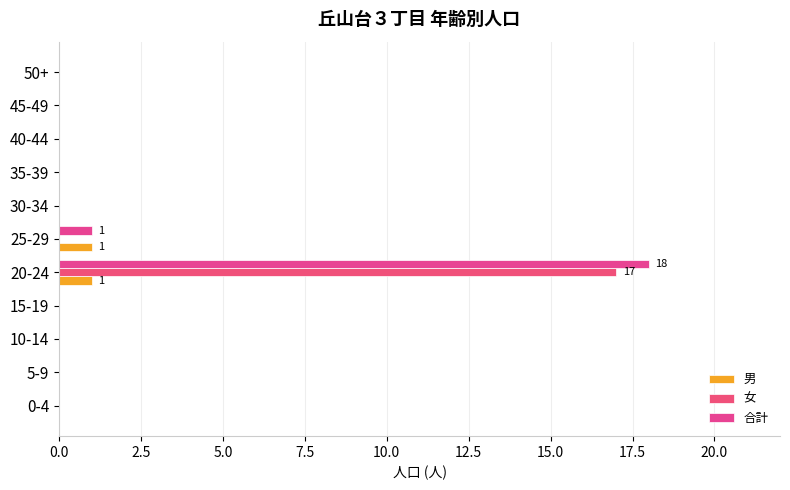

How many series are shown in this chart?

3